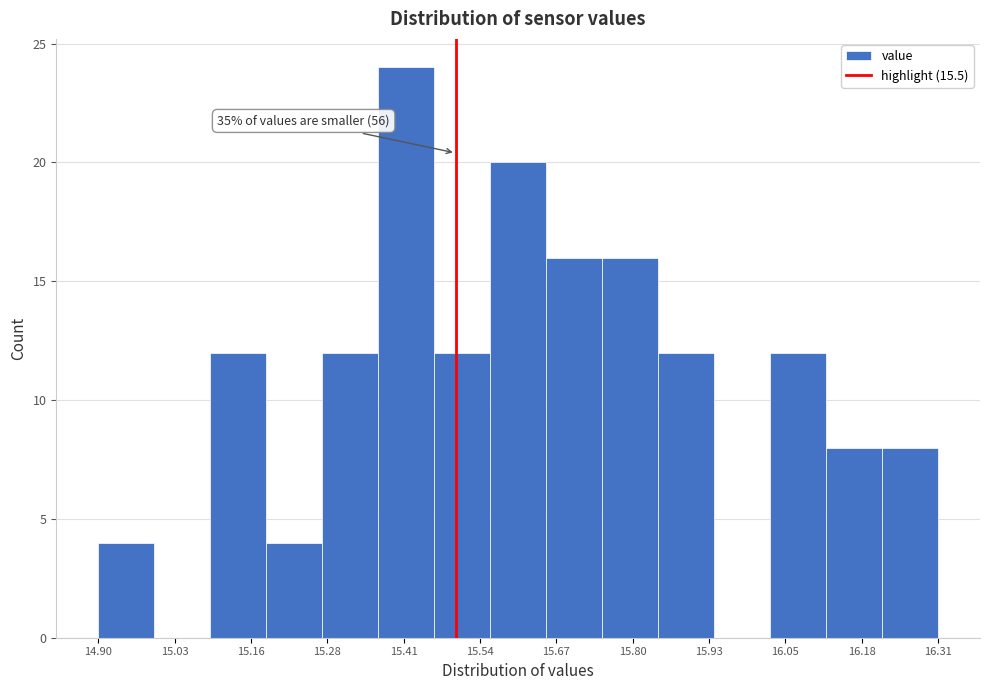

Which range on the x-axis has the tallest bar?

15.370 to 15.464